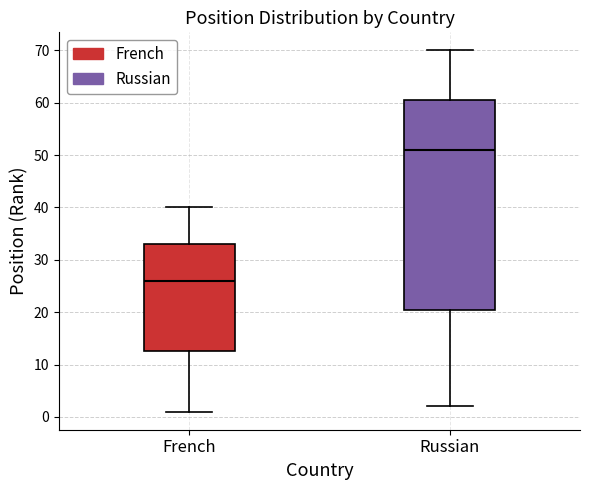

Comparing the boxes themselves (not the whiskers), which one is the tallest?

Russian